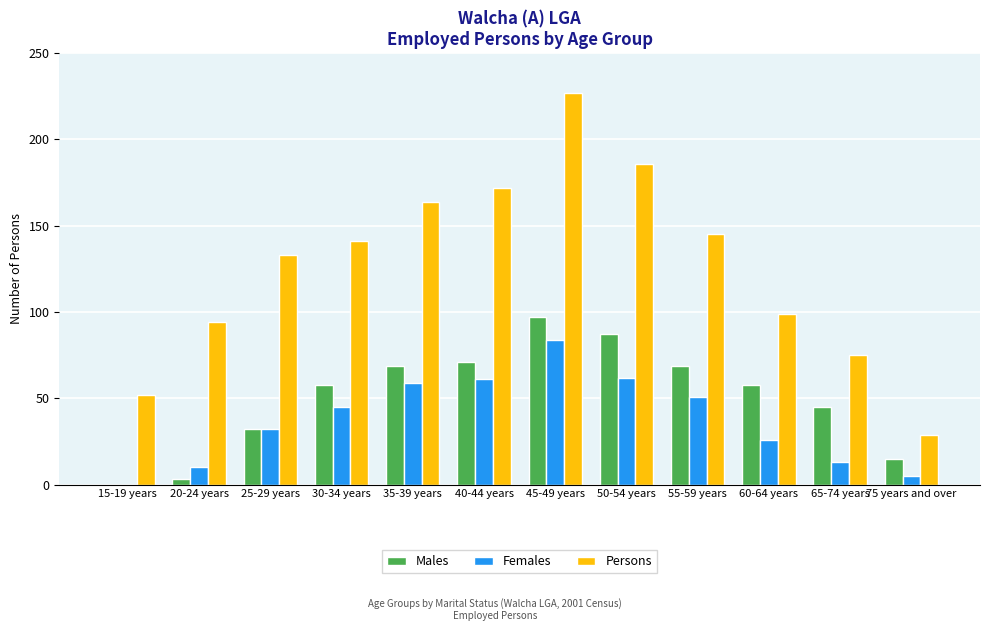

Where is Persons nearest to the value 128?

25-29 years